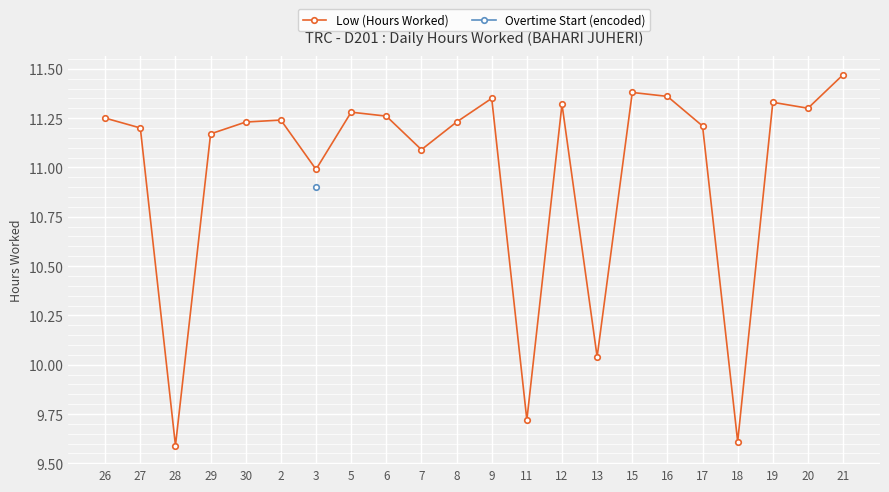

How many categories are shown in the chart?

22